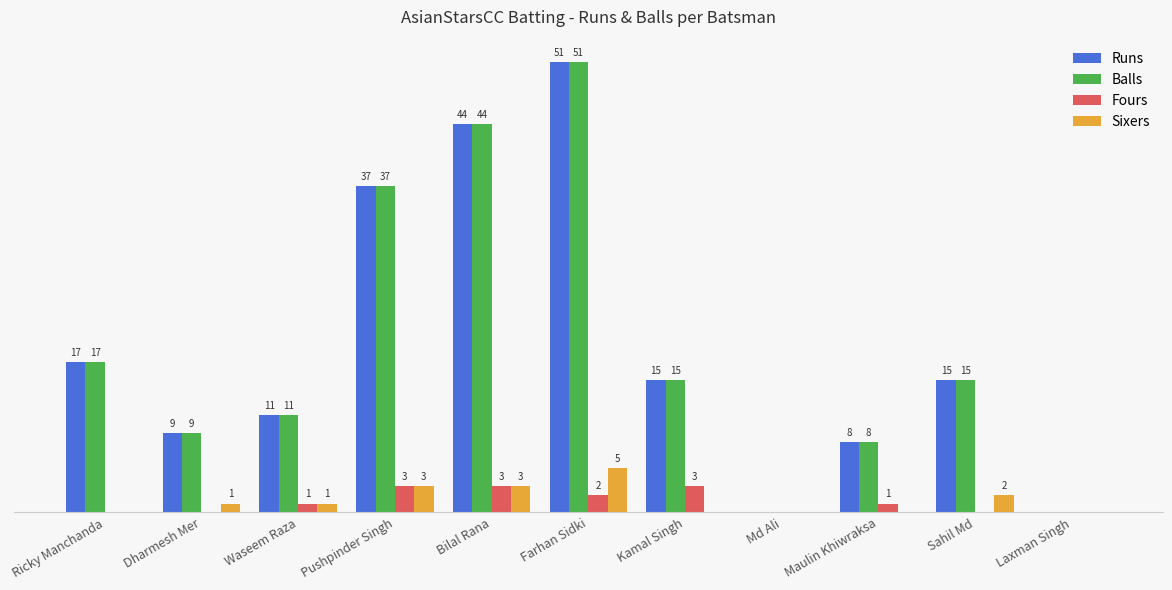

At which category does the chart reach its peak across all series?

Farhan Sidki